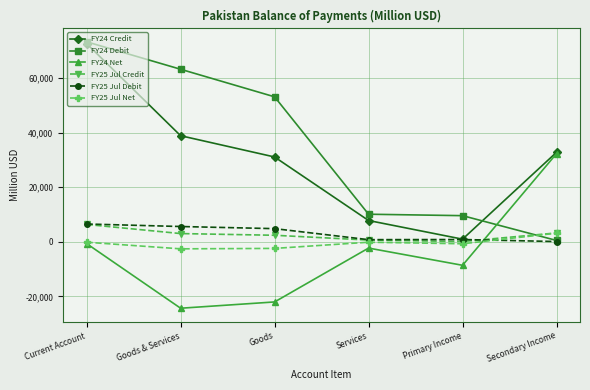

At which category is the sum across all series the highest?

Current Account